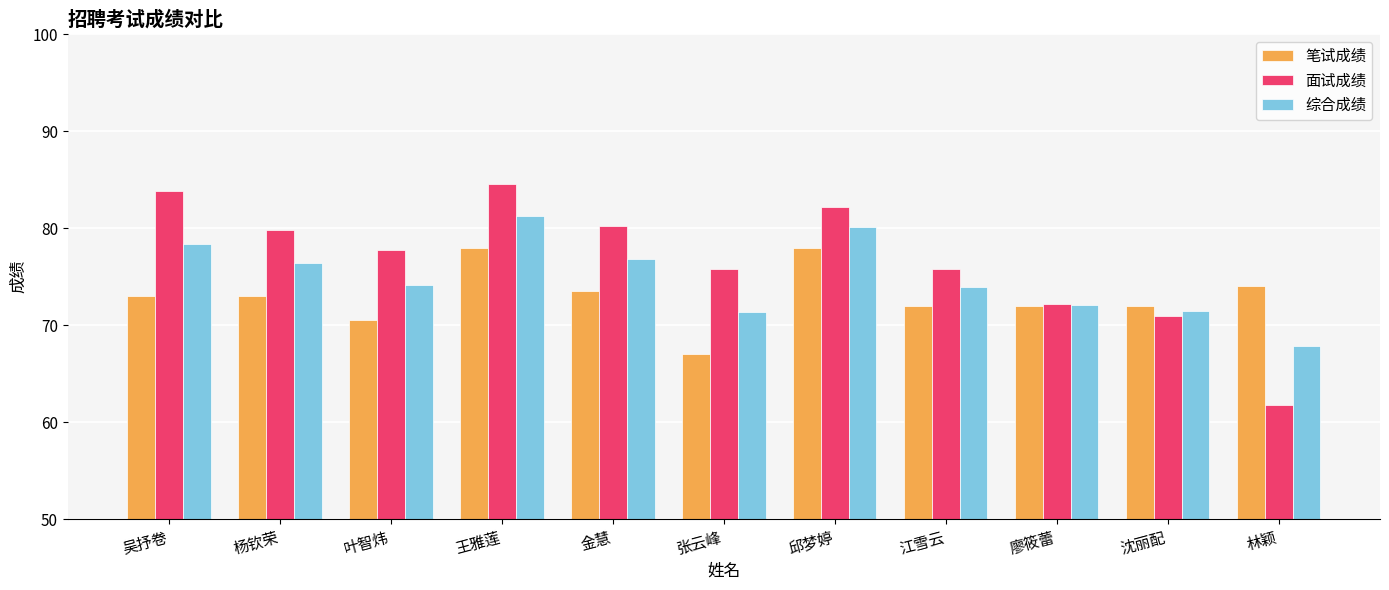

Which series has the largest range (max minus min)?

面试成绩